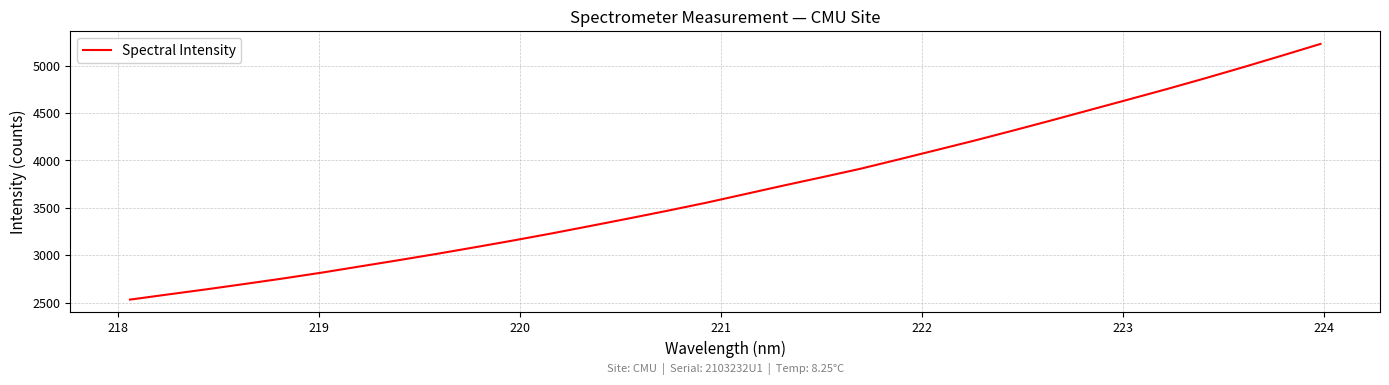

What is the maximum value shown in the chart?

5229.7